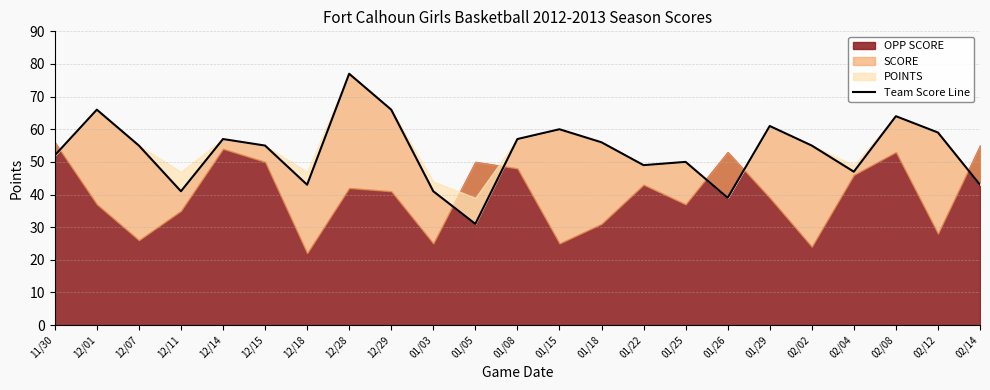

At which category does the data reach its first local valley?

12/11